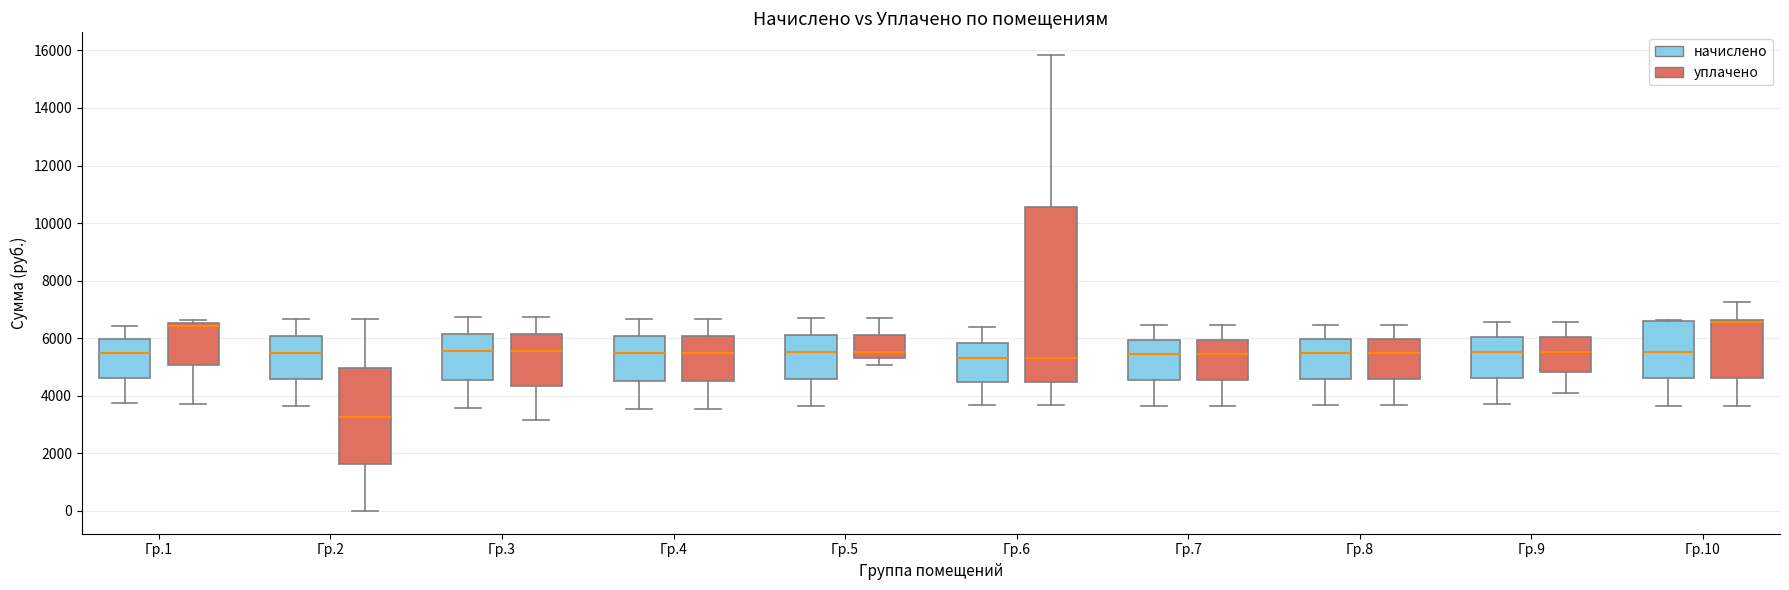

Reading left to right, read every box against the y-axis: the position of its median line, the range the box covers, and the ends of its whiskers. The values are not printed on the chart, so give them approximately, as read against the axis.

Гр.1 (начислено): median 5400, box 4600 to 6000, whiskers 3800 to 6400
Гр.1 (уплачено): median 6400, box 5000 to 6600, whiskers 3800 to 6600 (just above the box's upper edge)
Гр.2 (начислено): median 5400, box 4600 to 6000, whiskers 3600 to 6600
Гр.2 (уплачено): median 3200, box 1600 to 5000, whiskers 0 to 6600
Гр.3 (начислено): median 5600, box 4600 to 6200, whiskers 3600 to 6800
Гр.3 (уплачено): median 5600, box 4400 to 6200, whiskers 3200 to 6800
Гр.4 (начислено): median 5400, box 4600 to 6000, whiskers 3600 to 6600
Гр.4 (уплачено): median 5400, box 4600 to 6000, whiskers 3600 to 6600
Гр.5 (начислено): median 5600, box 4600 to 6200, whiskers 3600 to 6800
Гр.5 (уплачено): median 5600, box 5400 to 6200, whiskers 5000 to 6800
Гр.6 (начислено): median 5200, box 4400 to 5800, whiskers 3600 to 6400
Гр.6 (уплачено): median 5200, box 4400 to 10600, whiskers 3600 to 15800
Гр.7 (начислено): median 5400, box 4600 to 6000, whiskers 3600 to 6400
Гр.7 (уплачено): median 5400, box 4600 to 6000, whiskers 3600 to 6400
Гр.8 (начислено): median 5400, box 4600 to 6000, whiskers 3600 to 6400
Гр.8 (уплачено): median 5400, box 4600 to 6000, whiskers 3600 to 6400
Гр.9 (начислено): median 5600, box 4600 to 6000, whiskers 3600 to 6600
Гр.9 (уплачено): median 5600, box 4800 to 6000, whiskers 4200 to 6600
Гр.10 (начислено): median 5600, box 4600 to 6600, whiskers 3600 to 6600
Гр.10 (уплачено): median 6600 (just below the box's upper edge), box 4600 to 6600, whiskers 3600 to 7200